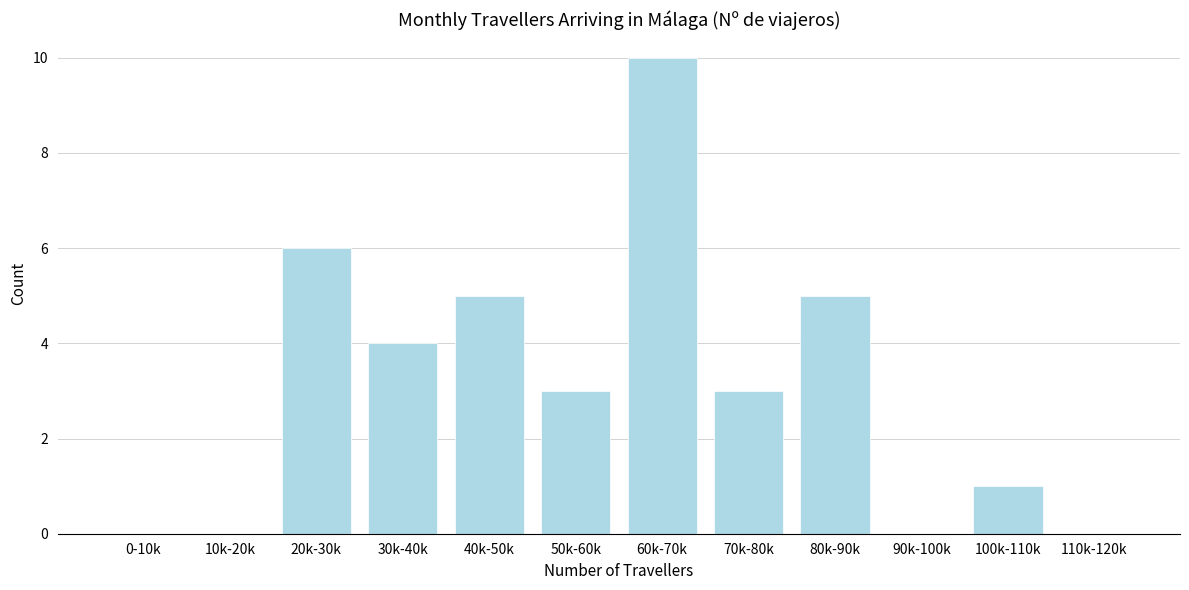

Reading right to left, what are all the values shown in this chart?

110k-120k=0	100k-110k=1	90k-100k=0	80k-90k=5	70k-80k=3	60k-70k=10	50k-60k=3	40k-50k=5	30k-40k=4	20k-30k=6	10k-20k=0	0-10k=0